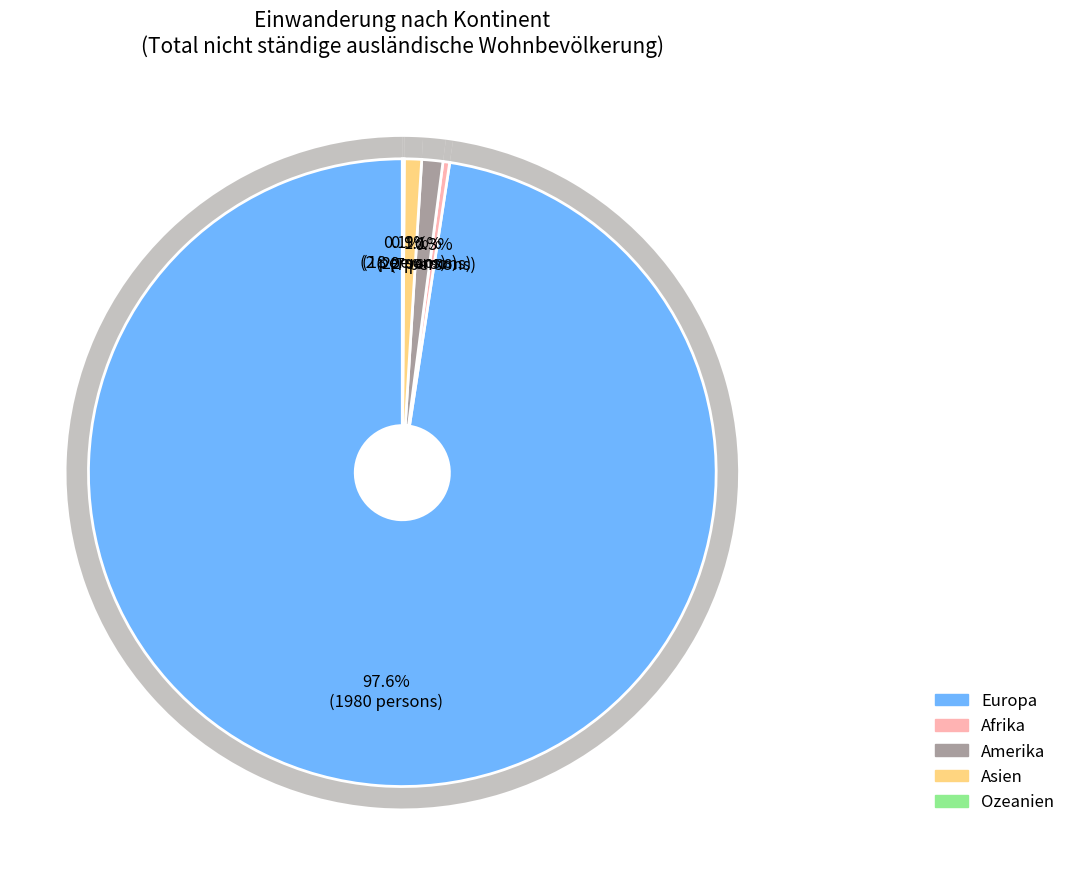

What percentage is the Amerika slice, to the nearest percent?

1%